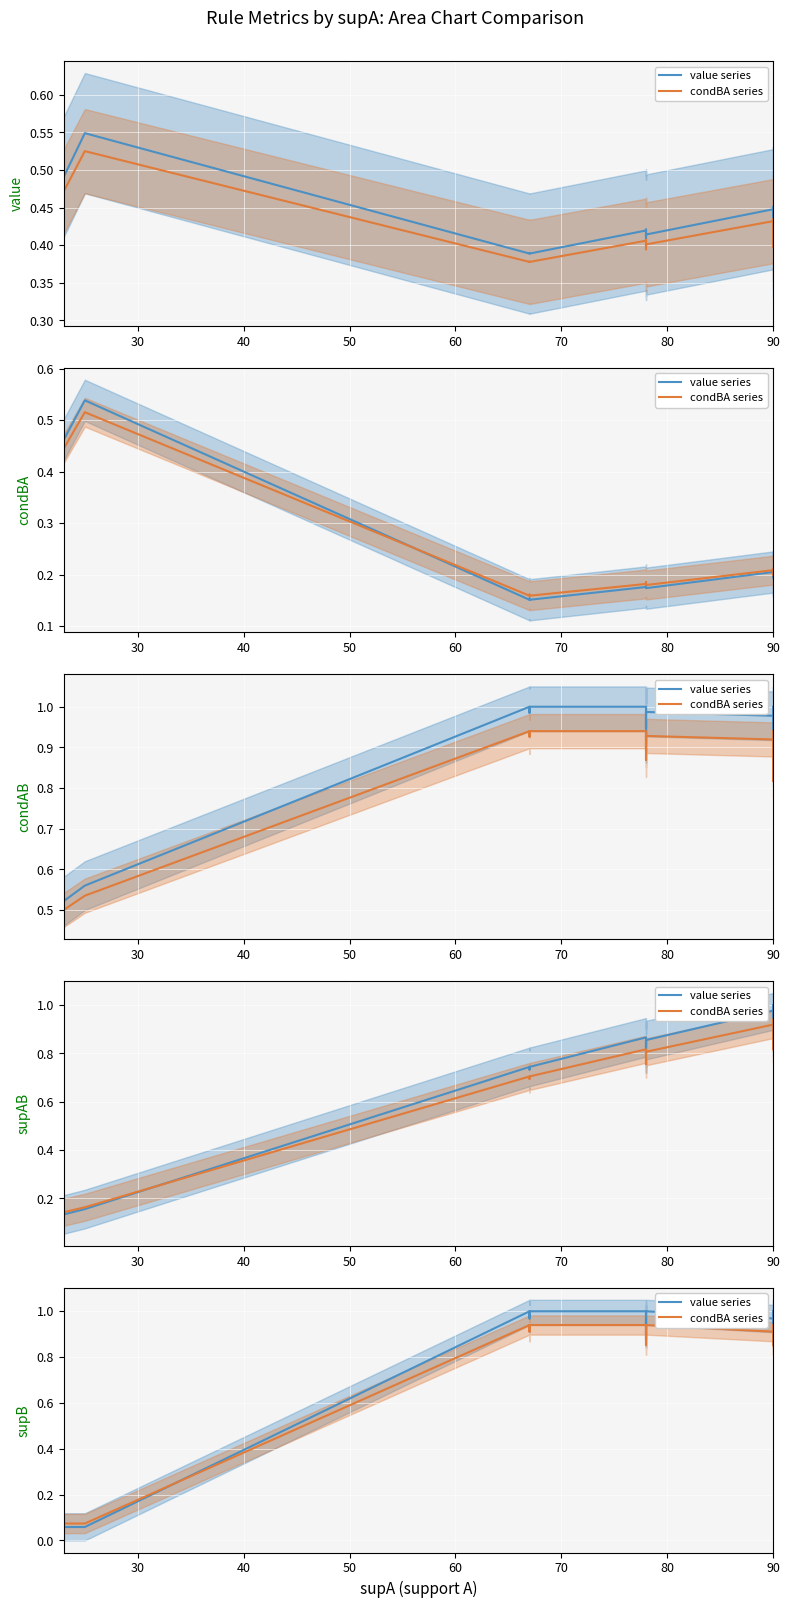

What is the value of the value series point at the 9th from the left?

0.9